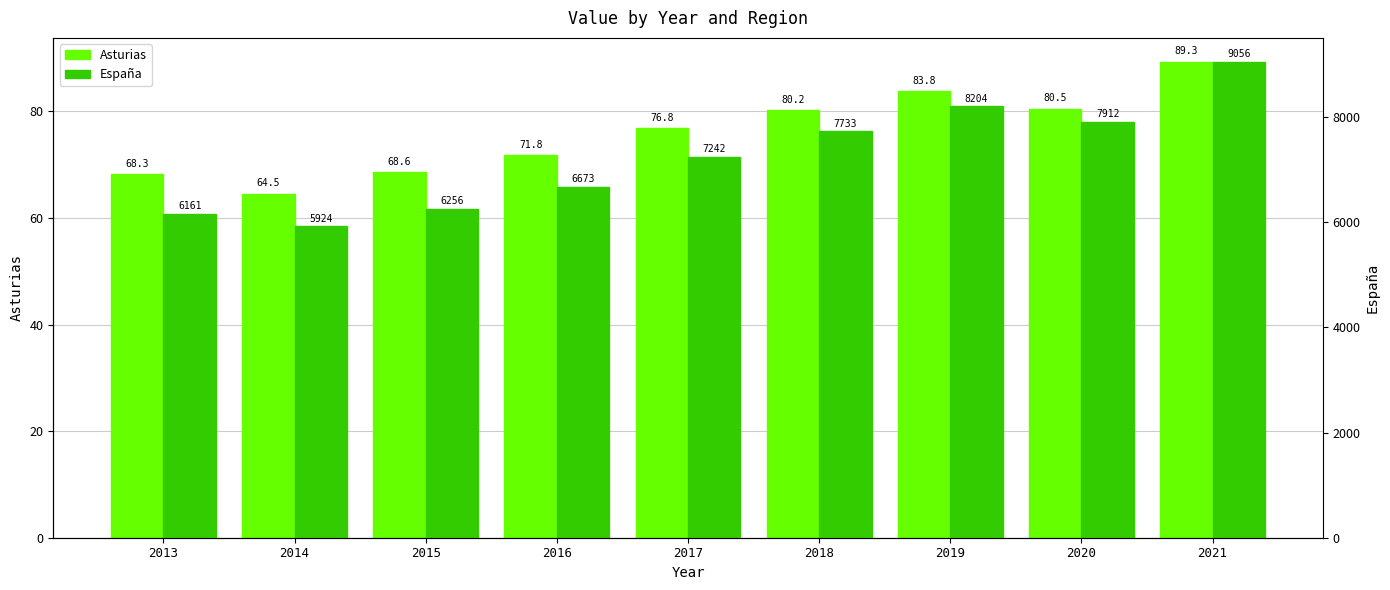

Is the value of Asturias at 2021 greater than the value of España at 2021?

No